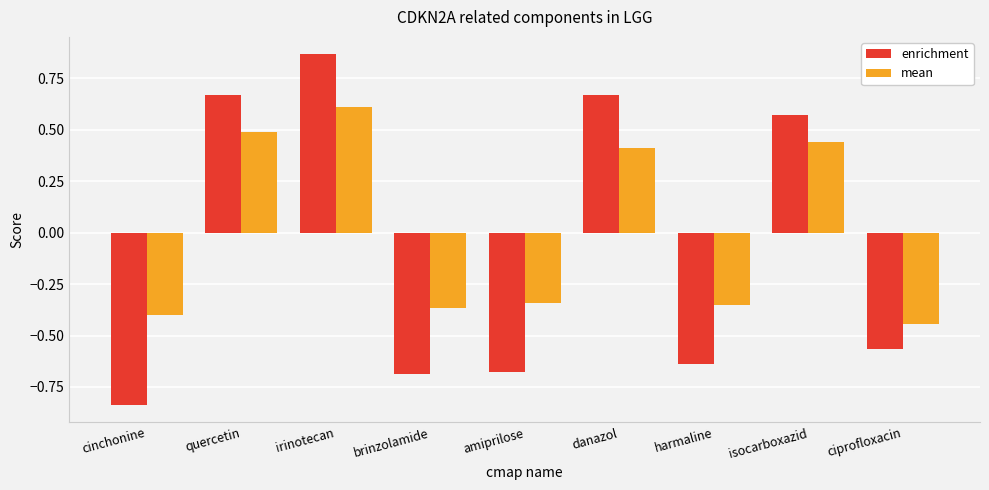

Rank the series by their maximum value, from lowest to highest.

mean, enrichment